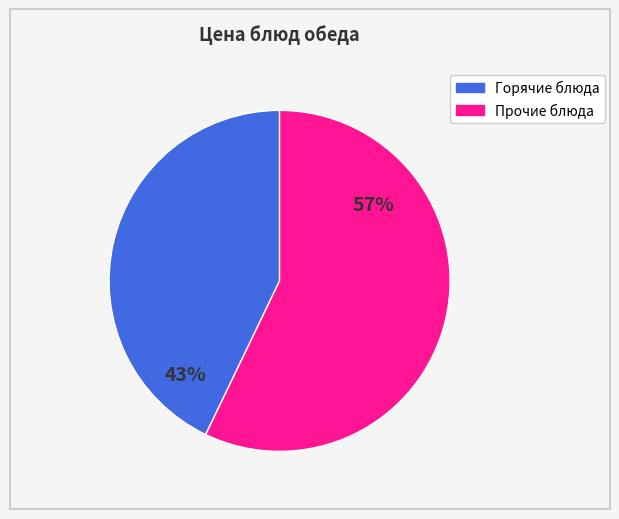

Does any single category account for the majority?

Yes